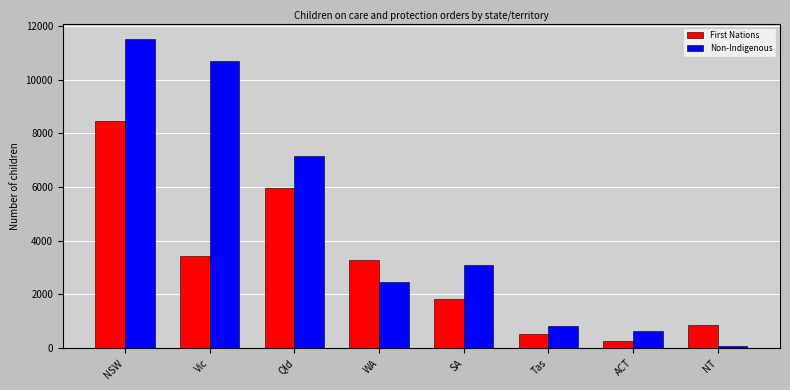

How many data points does each series have?

8